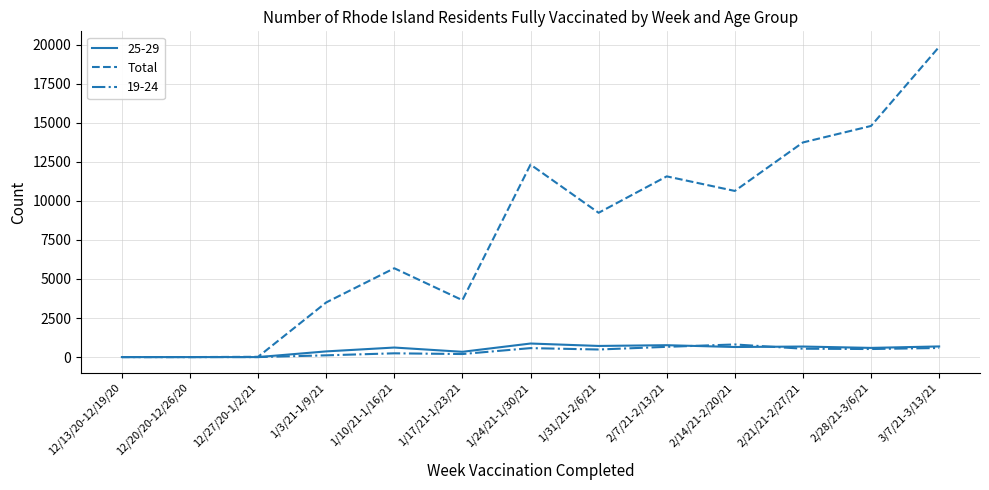

How many lines are shown in the chart?

3